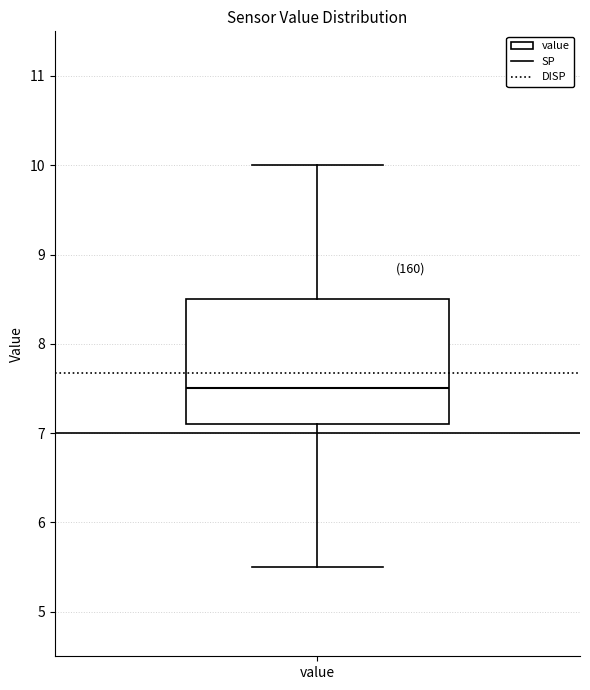

Where does the upper whisker of the box for value end on the y-axis? The values are not printed on the chart, so give them approximately, as read against the axis.

10.0